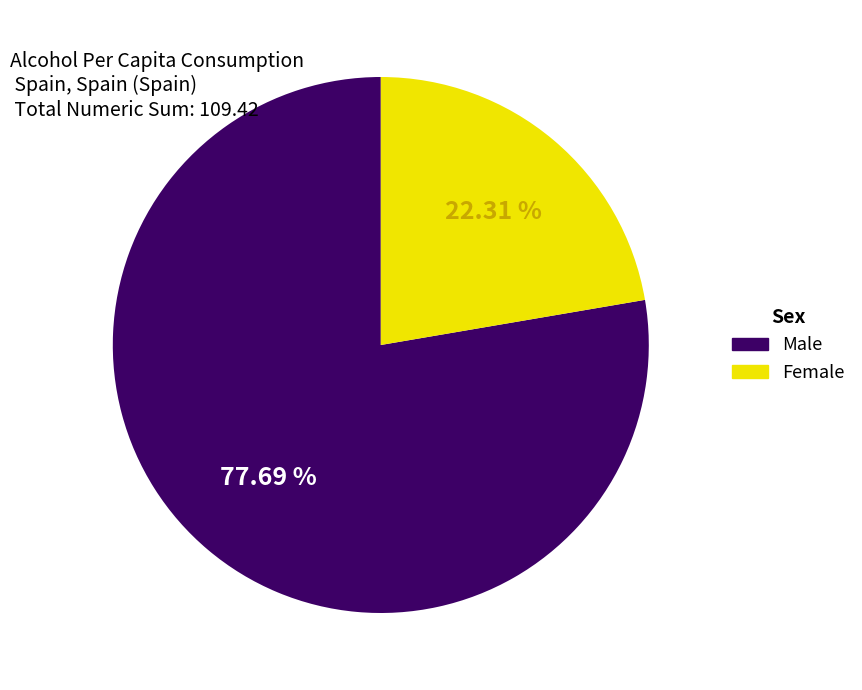

What is the ratio of the value at Male to the value at Female?

3.5